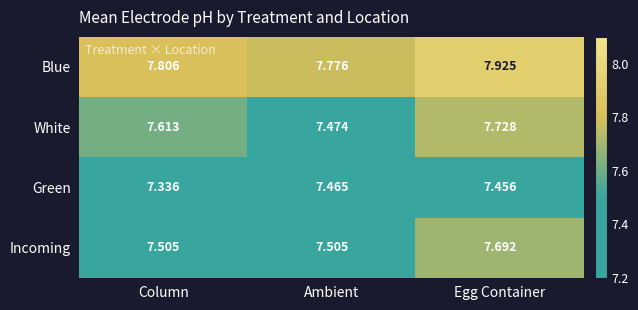

What is the total value across all series at Ambient?

30.2